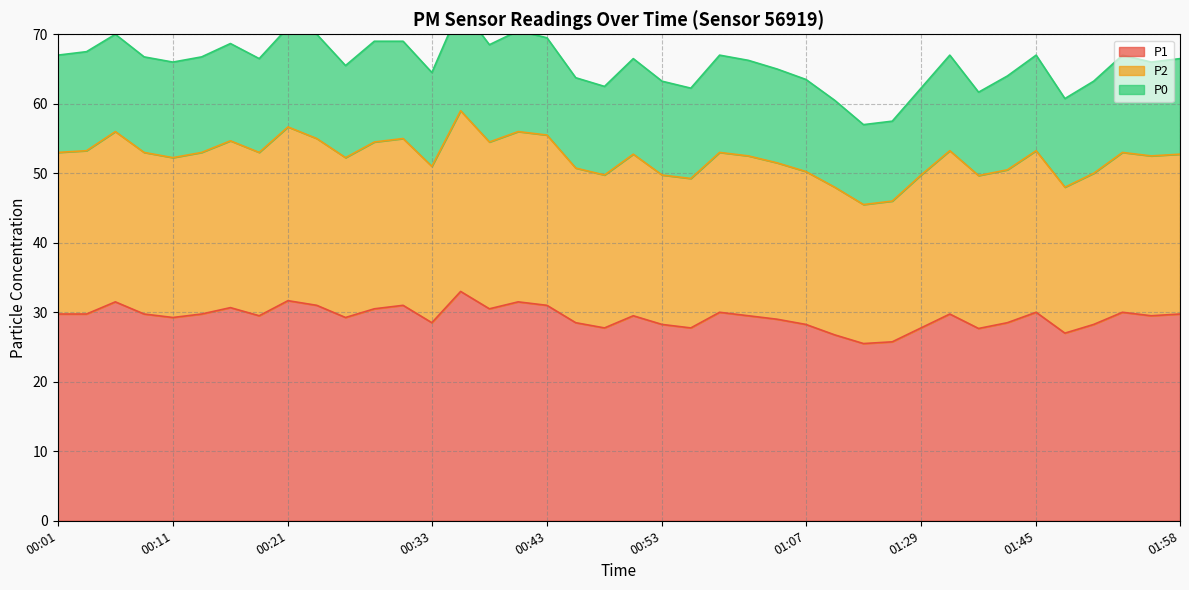

True or false: P2 and P1 cross at least once.

False